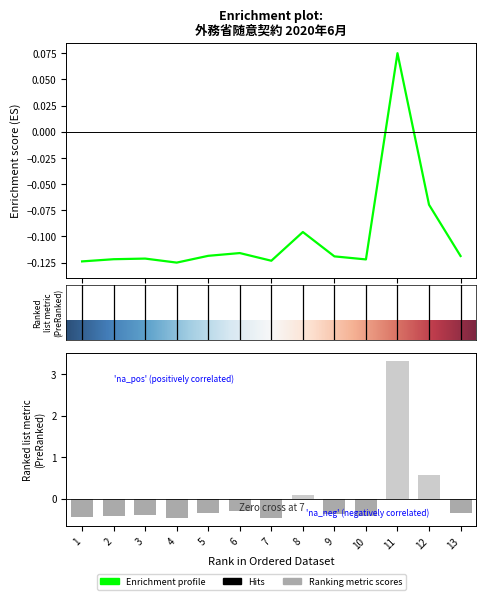

Which has a higher value, 6 or 4?

6